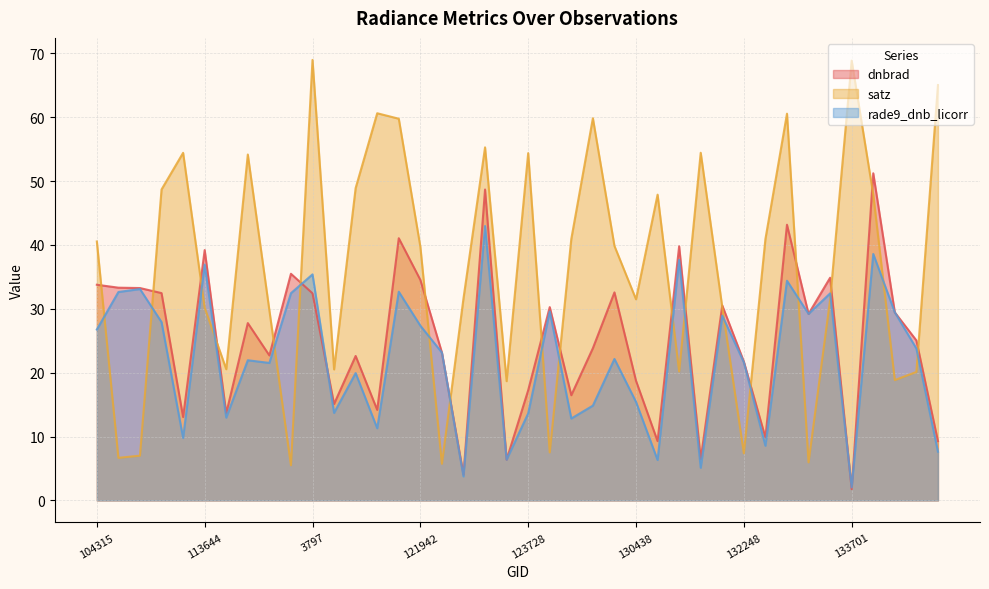

Is the value of dnbrad at 107081 greater than the value of satz at 123011?

Yes